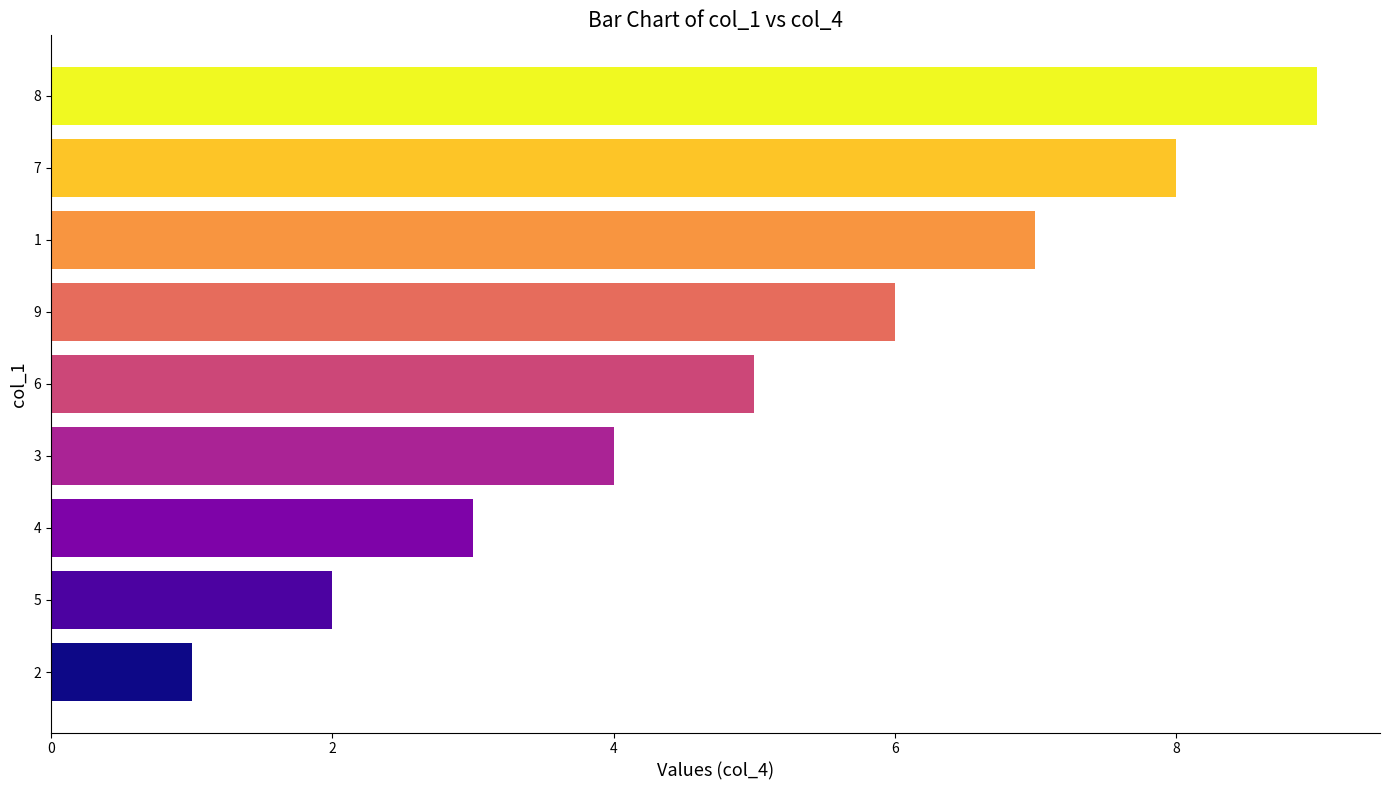

How many values are between 3 and 7?

5